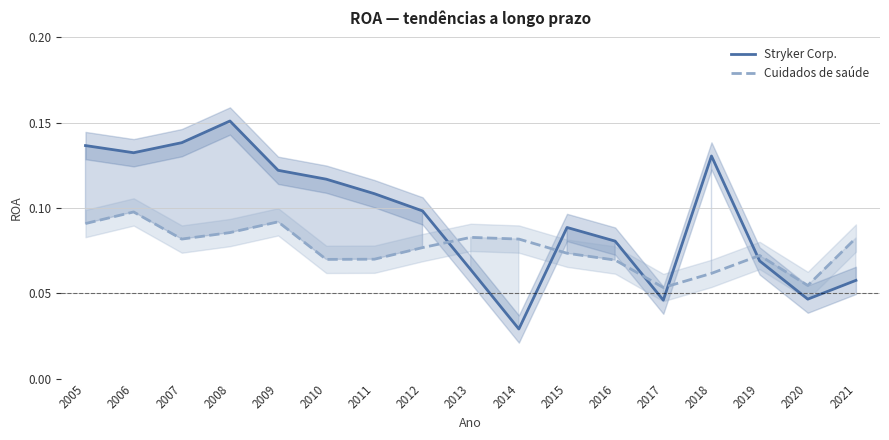

The Stryker Corp. series shows 0.1 at 2006. True or false?

True